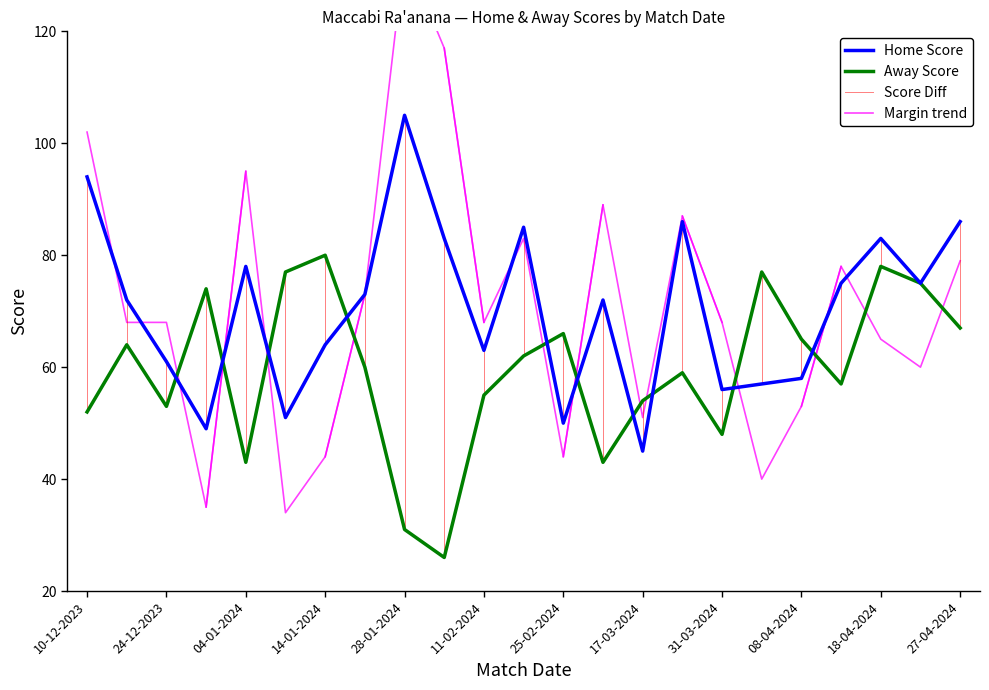

Where is the first local maximum for Home Score?

04-01-2024